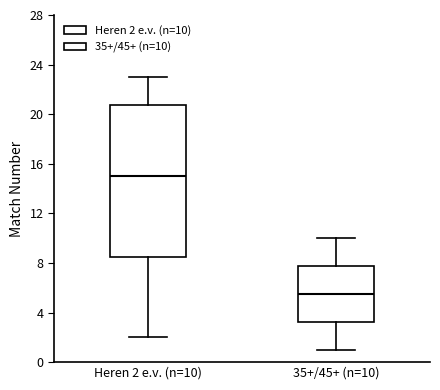

Reading left to right, transcribe this box plot: for each box, give where its median line is, the range the box spans, and where its two whiskers end, as read against the y-axis. The values are not printed on the chart, so give them approximately, as read against the axis.

Heren 2 e.v. (n=10): median 15.0, box 8.5 to 21.0, whiskers 2.0 to 23.0
35+/45+ (n=10): median 5.5, box 3.5 to 8.0, whiskers 1.0 to 10.0